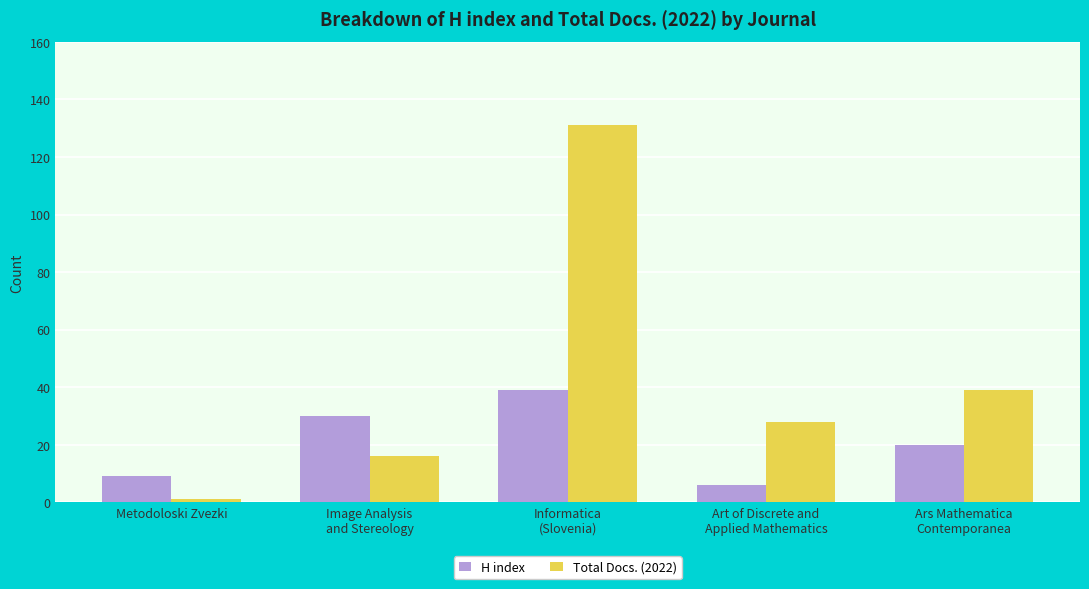

At which label is Total Docs. (2022) closest to 66?

Ars Mathematica
Contemporanea